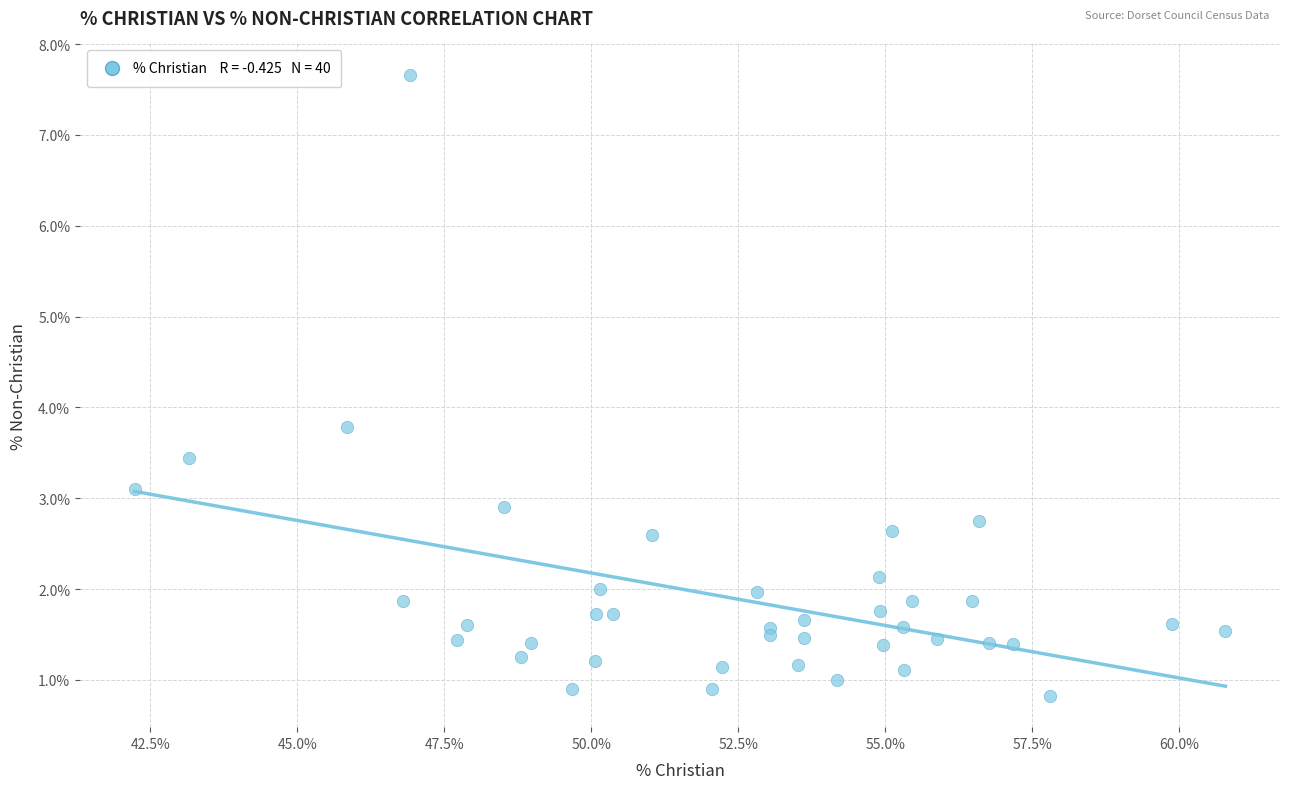

What Y value in the scatter plot is closest to 4?

3.8